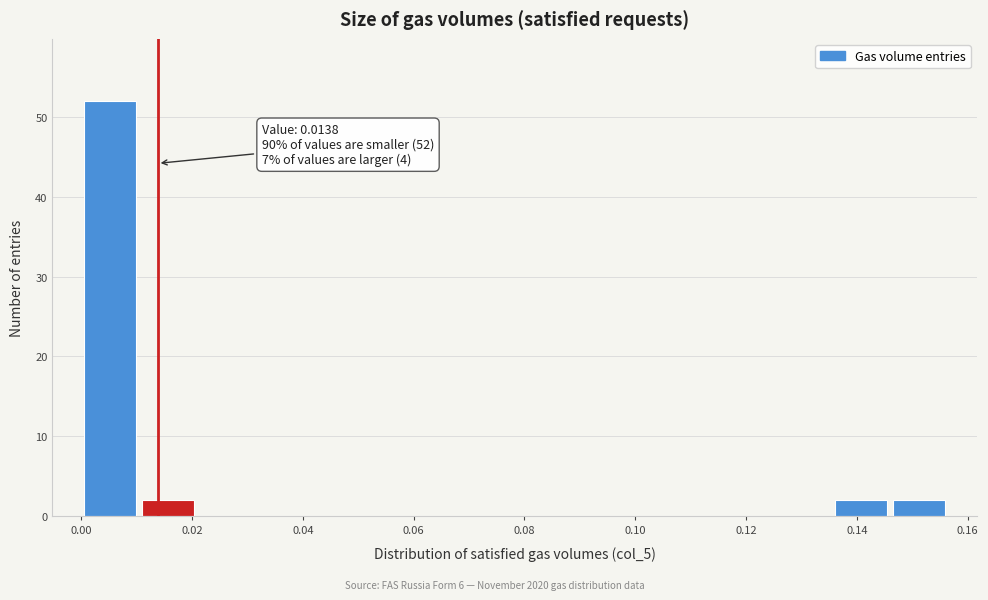

Over which range of the x-axis is the bar tallest?

0.000 to 0.010